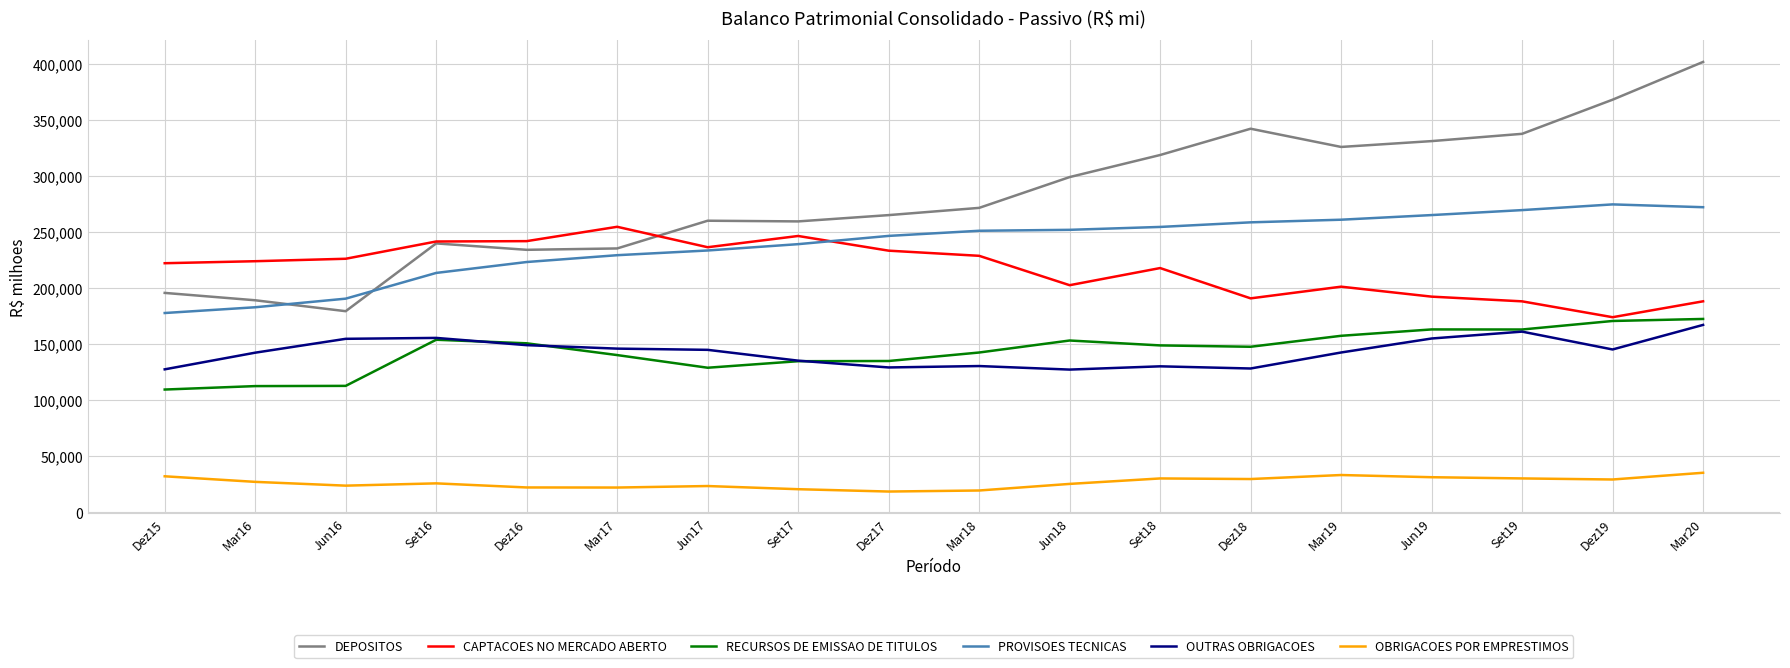

What is the total value across all series at Dez17?

1028120